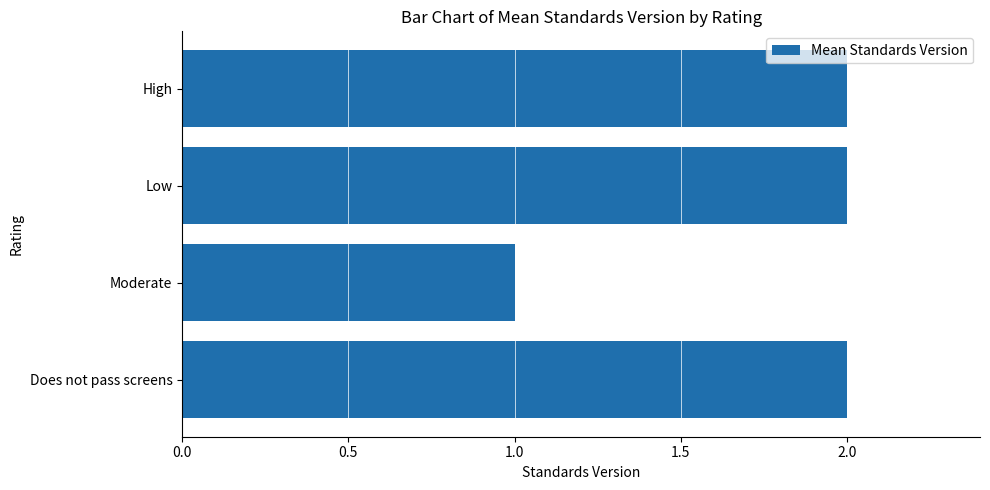

Count the values in the range 2 to 3.

3